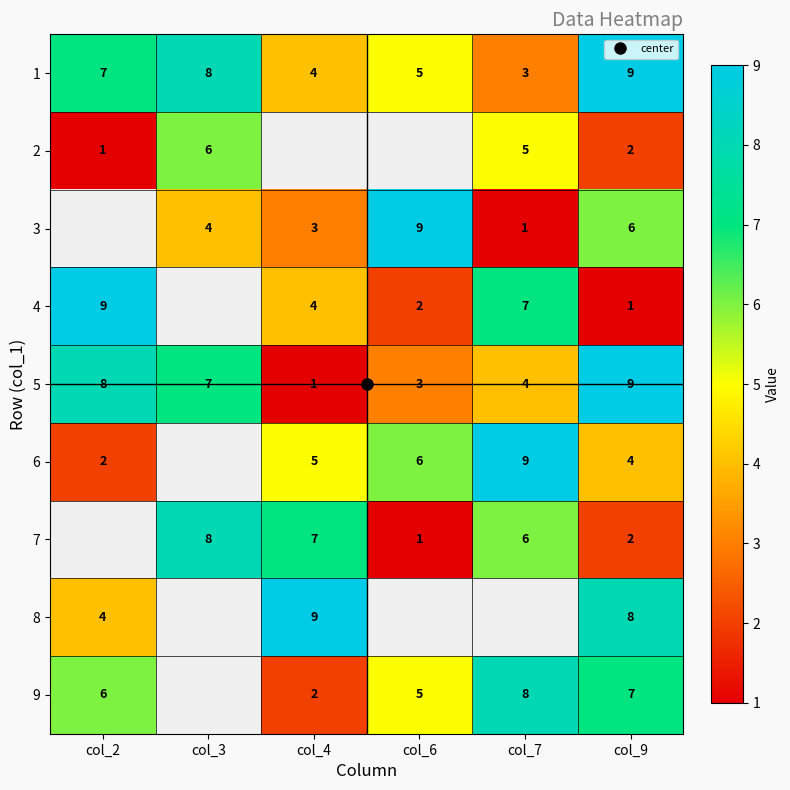

What is the difference between the maximum and minimum values in the 9 series?

6.0